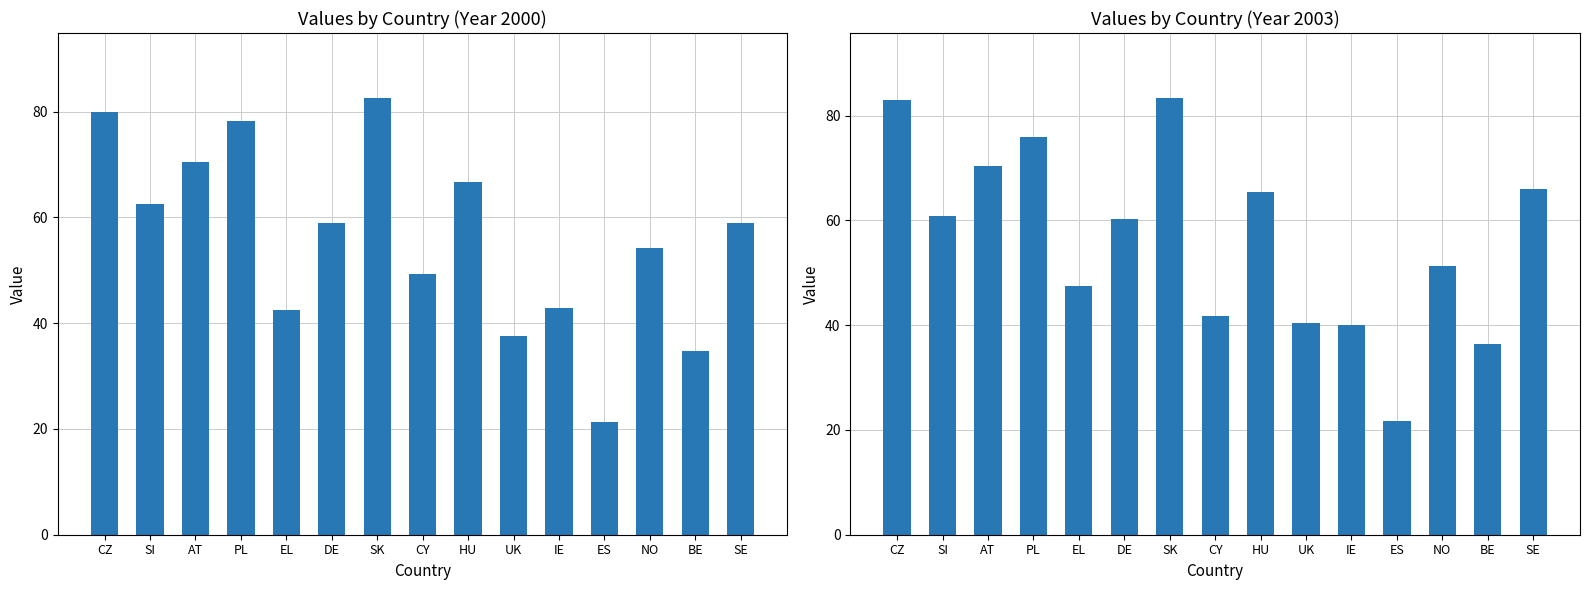

What is the difference between the second highest and second lowest values in the 2000 series?

45.1